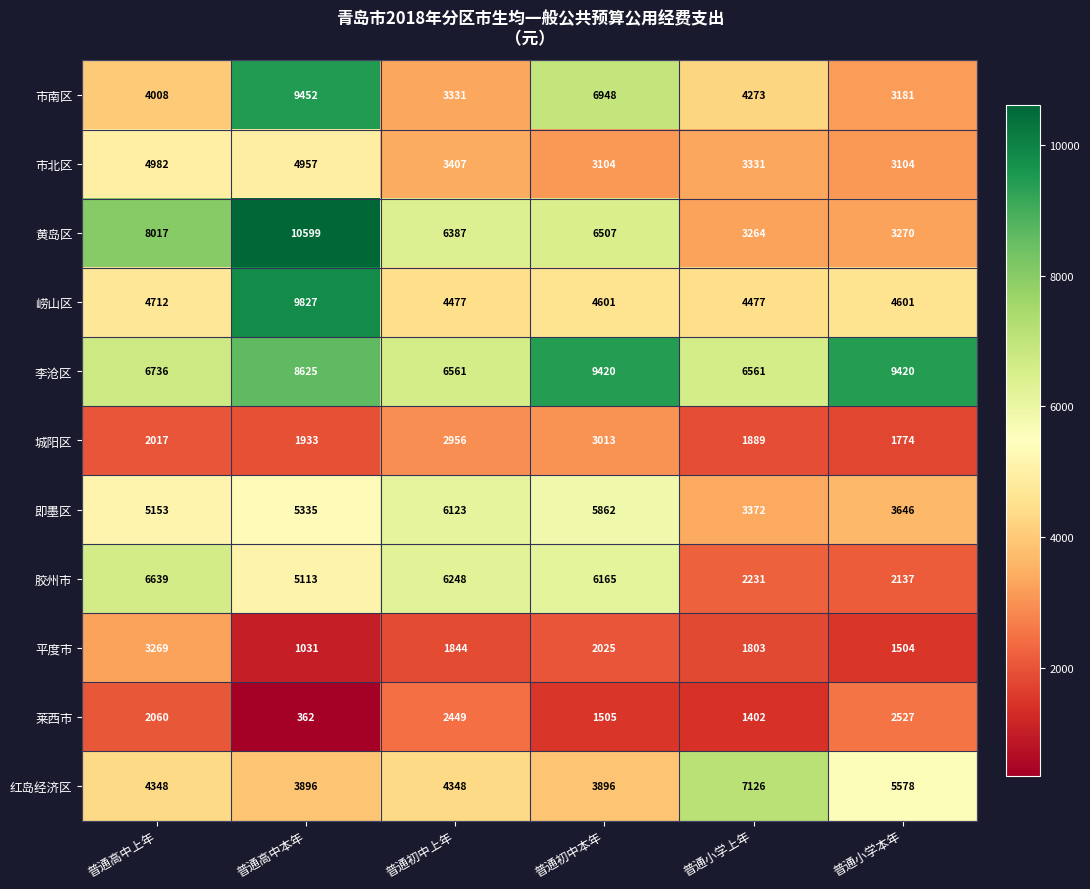

What is the difference between the highest and lowest values at 普通小学本年?

7916